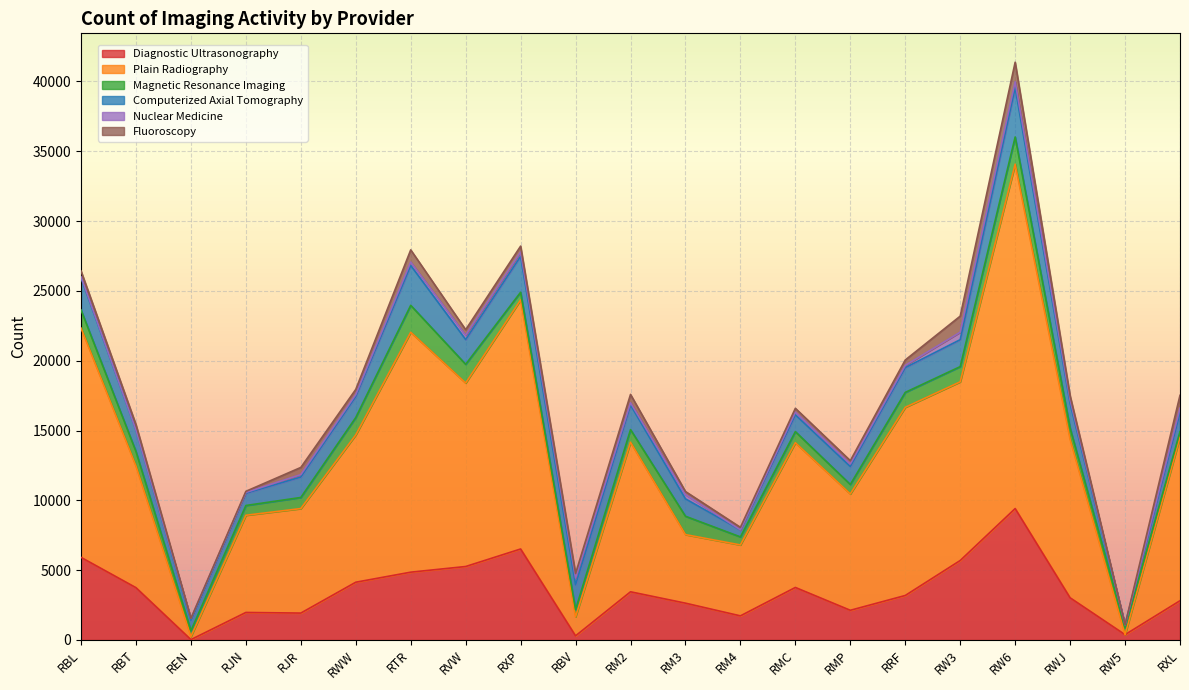

Between RM4 and RRF, which series saw the biggest shift?

Plain Radiography